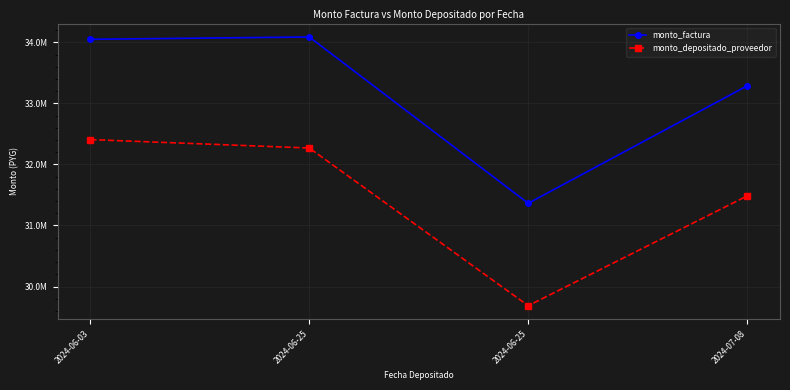

What are all the series names shown in the legend?

monto_factura, monto_depositado_proveedor